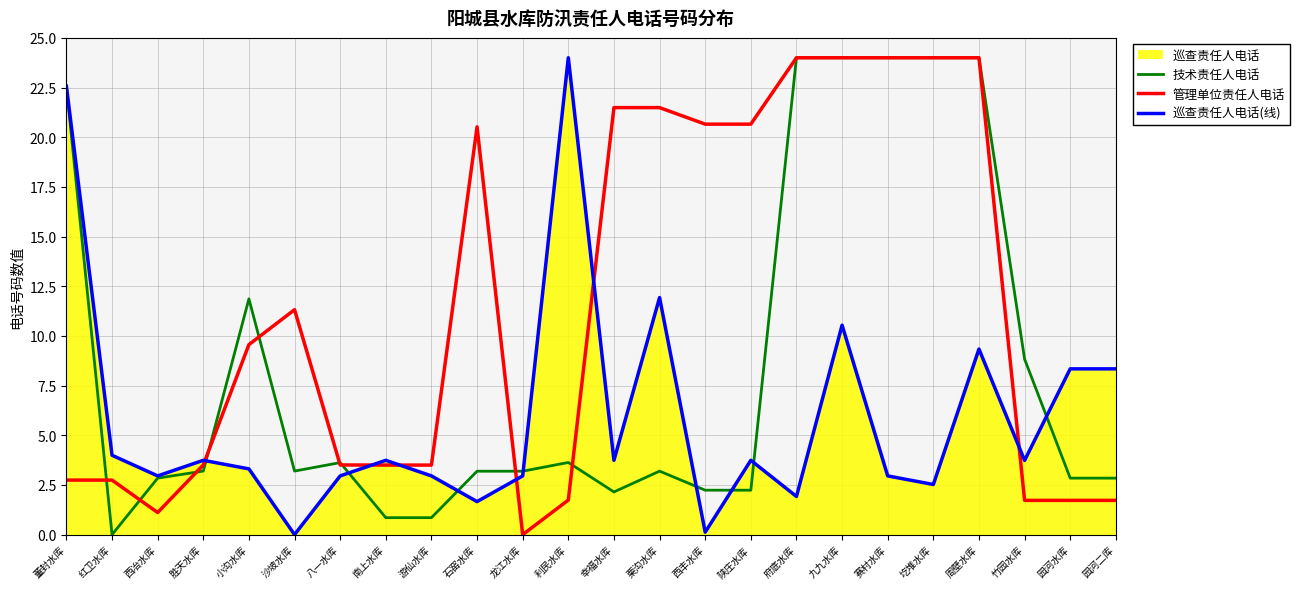

What is the total value across all series at 石窑水库?

25.4